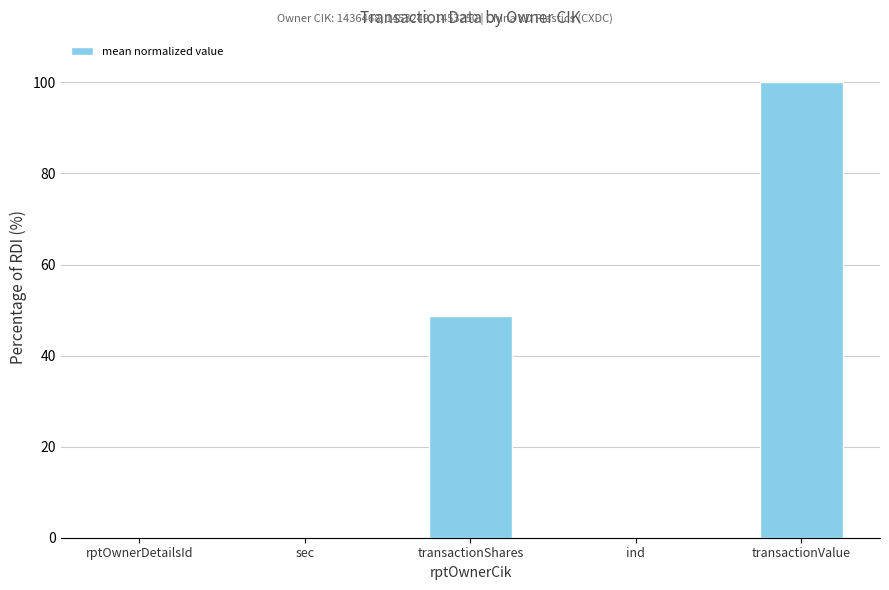

At which category does the chart reach its peak across all series?

transactionValue